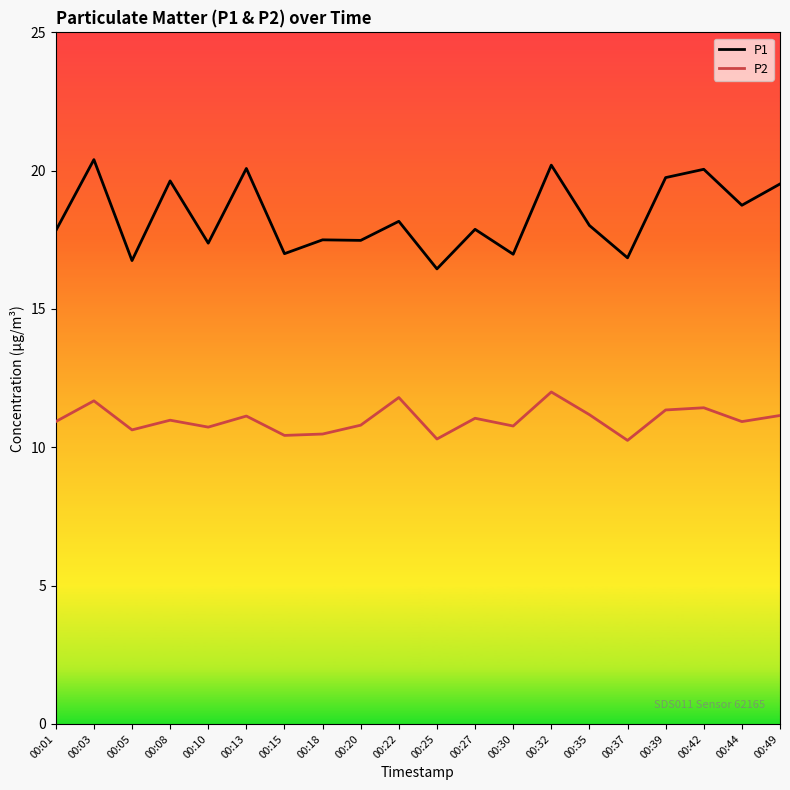

What is the maximum value shown in the chart?

20.4